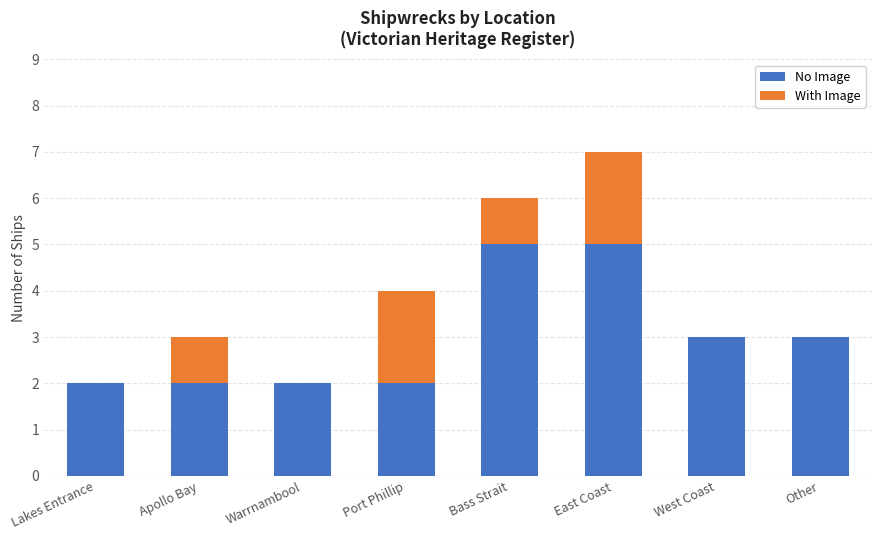

What is the sum of the No Image values at Other and Apollo Bay?

5